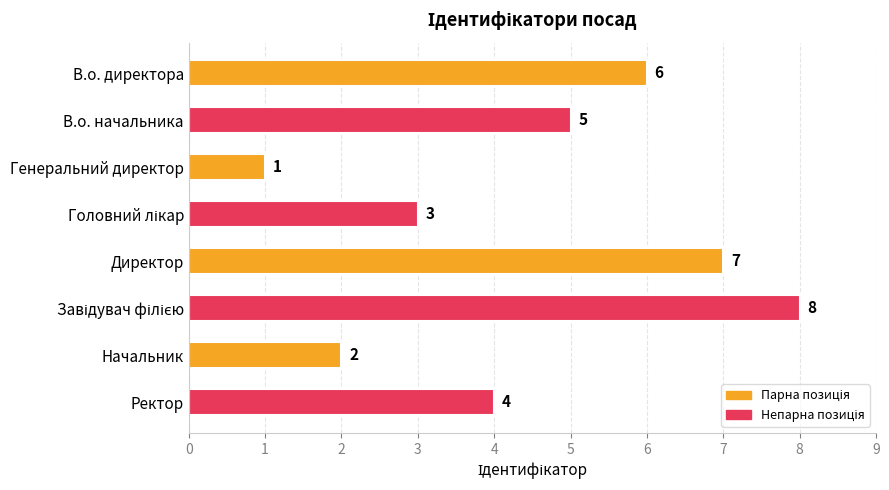

What is the sum of the values at Генеральний директор and Ректор?

5